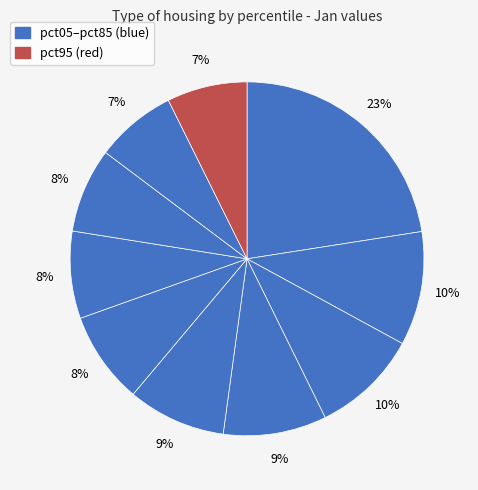

Count the number of slices in the pie.

10